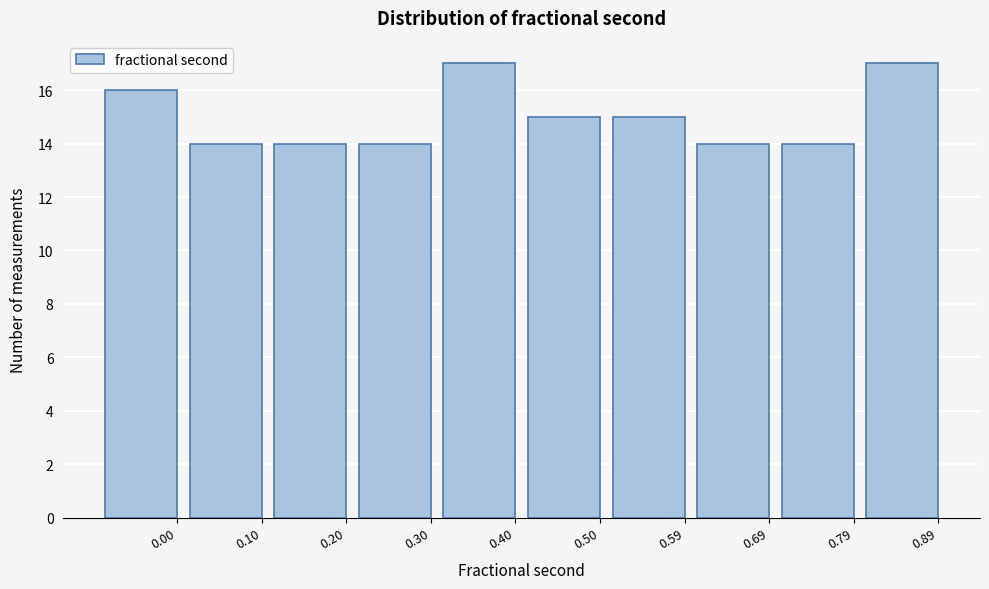

Reading right to left, transcribe all the data shown in this chart.

17	14	14	15	15	17	14	14	14	16